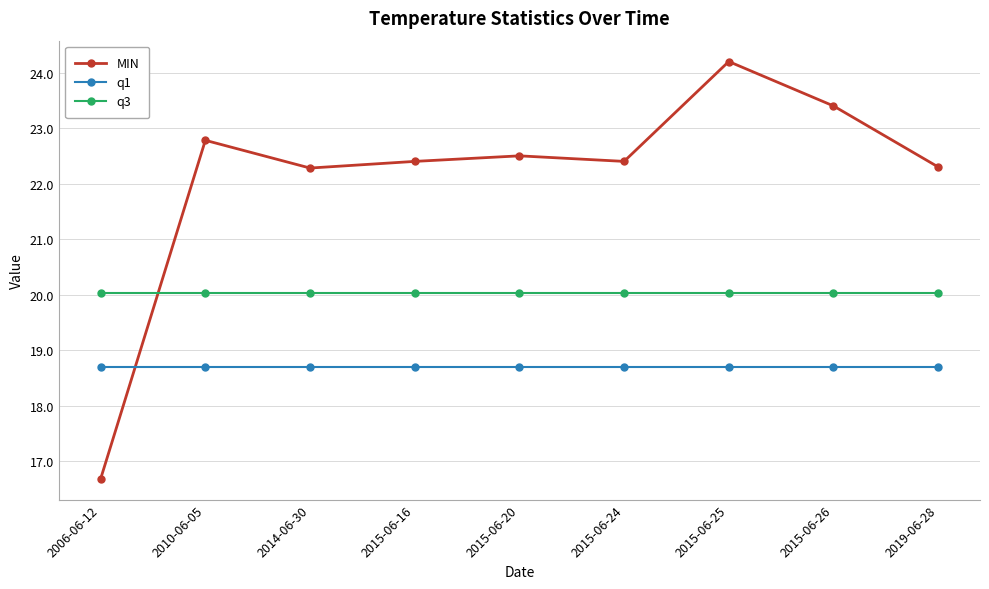

At which category is the sum across all series the highest?

2015-06-25